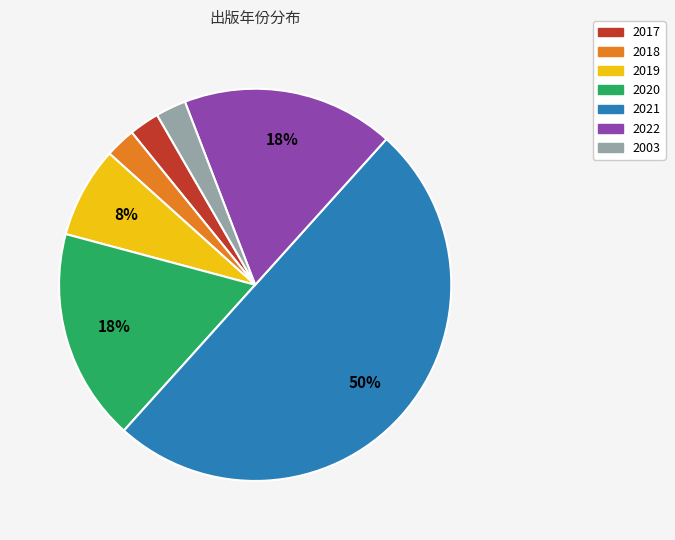

Does 2022 represent more than half of the total?

No